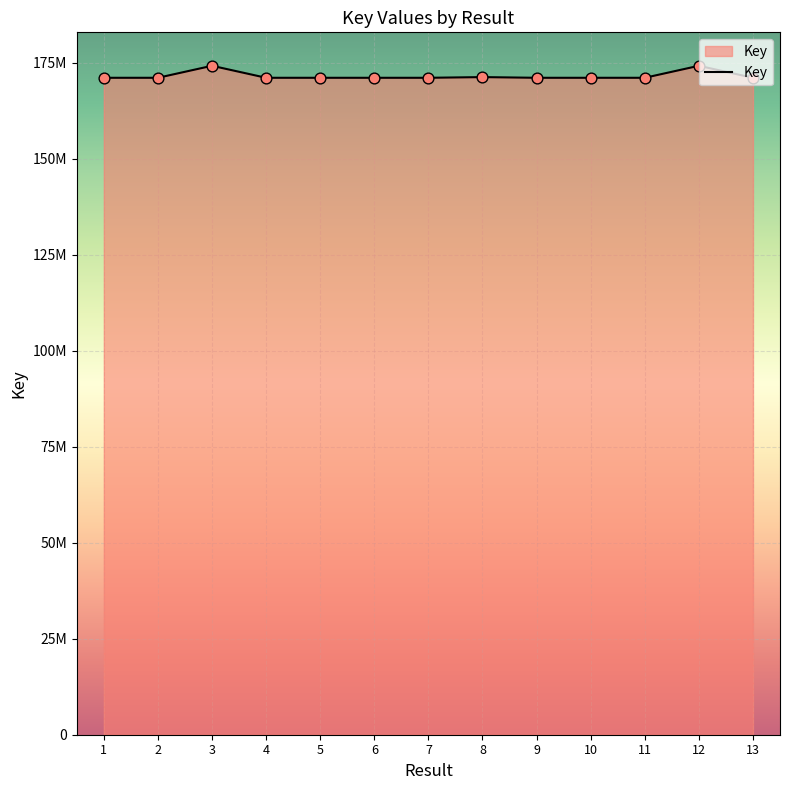

What is the change in value from 8 to 9?

-179745